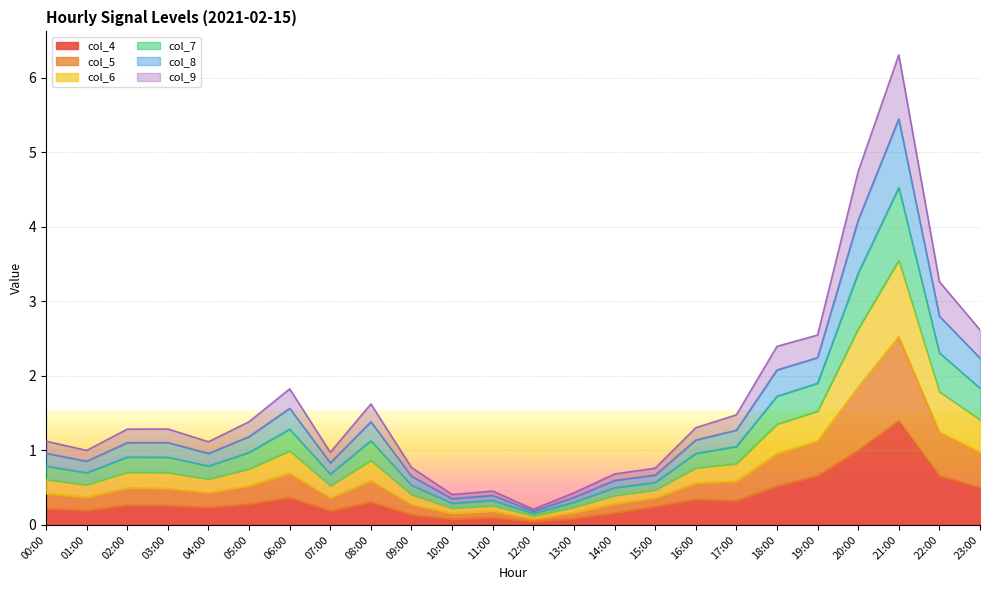

What is the difference between the second highest and minimum values in the col_4 series?

1.0